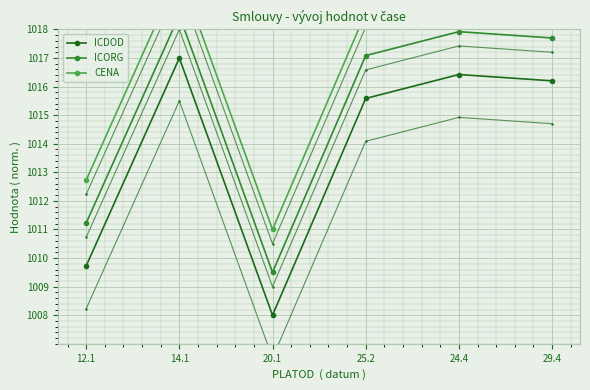

At which category does the chart reach its minimum across all series?

20.1